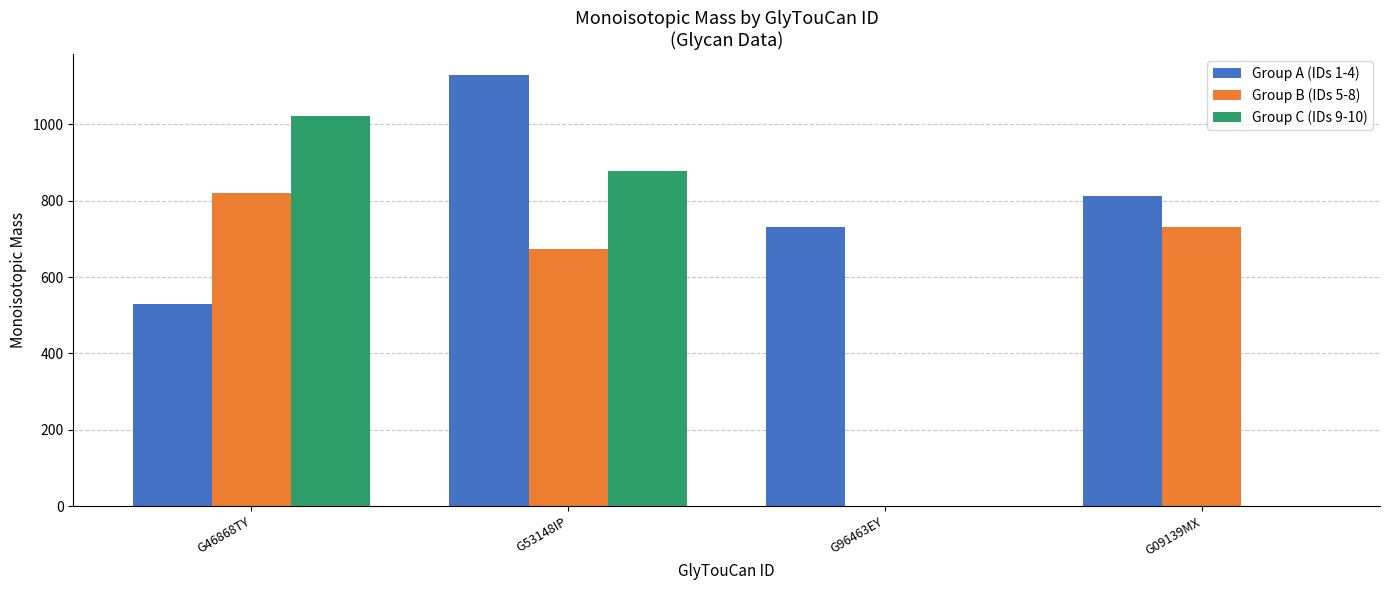

Which series changed the most between G53148IP and G96463EY?

Group C (IDs 9-10)